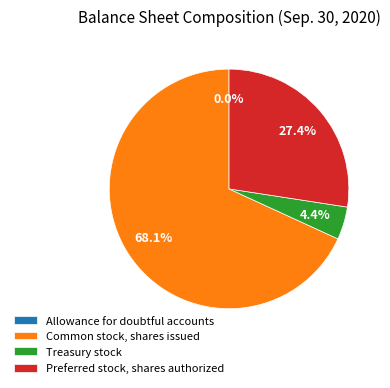

Which category has the biggest portion of the pie?

Common stock, shares issued